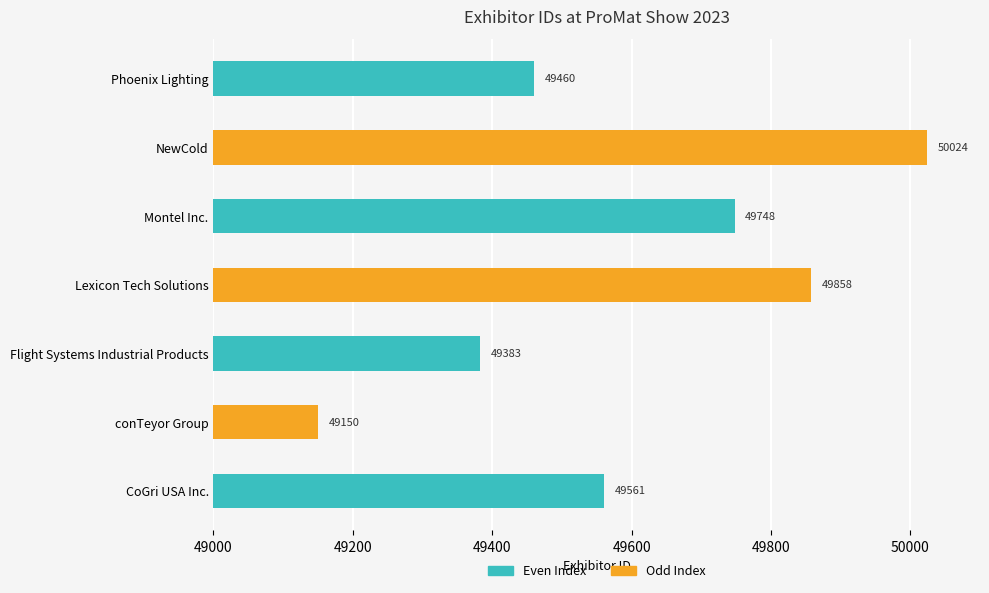

Count the number of data series in this chart.

1